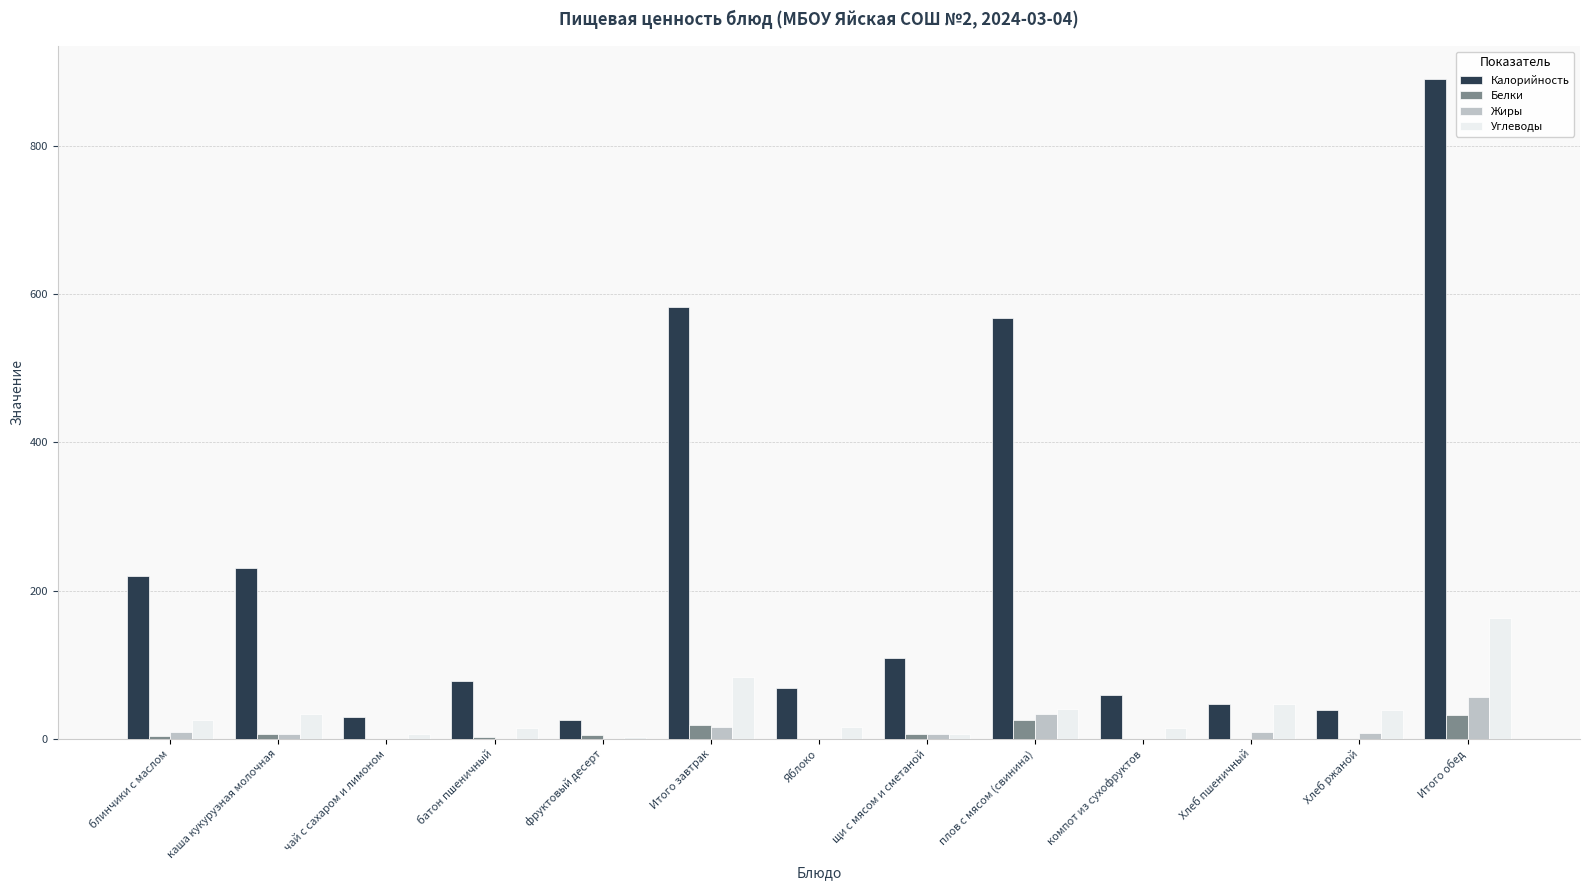

What is the sum of all Белки values?

100